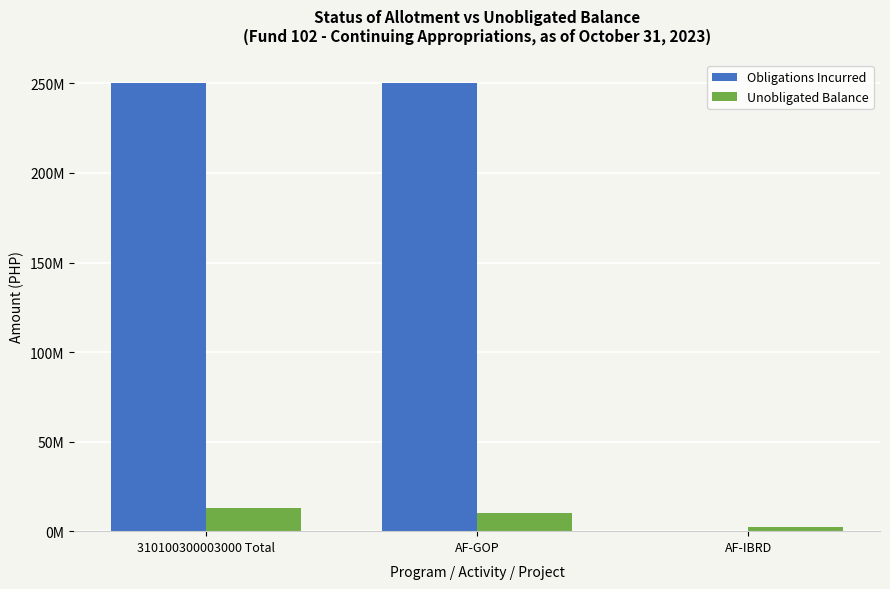

At which label is Unobligated Balance closest to 7690540?

AF-GOP